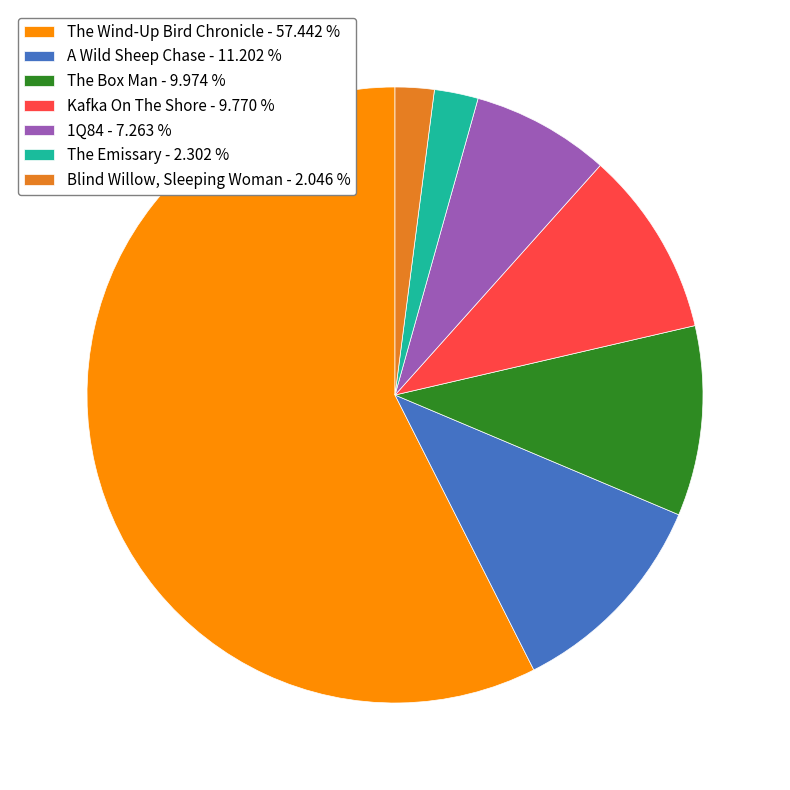

How many slices are in this pie chart?

7